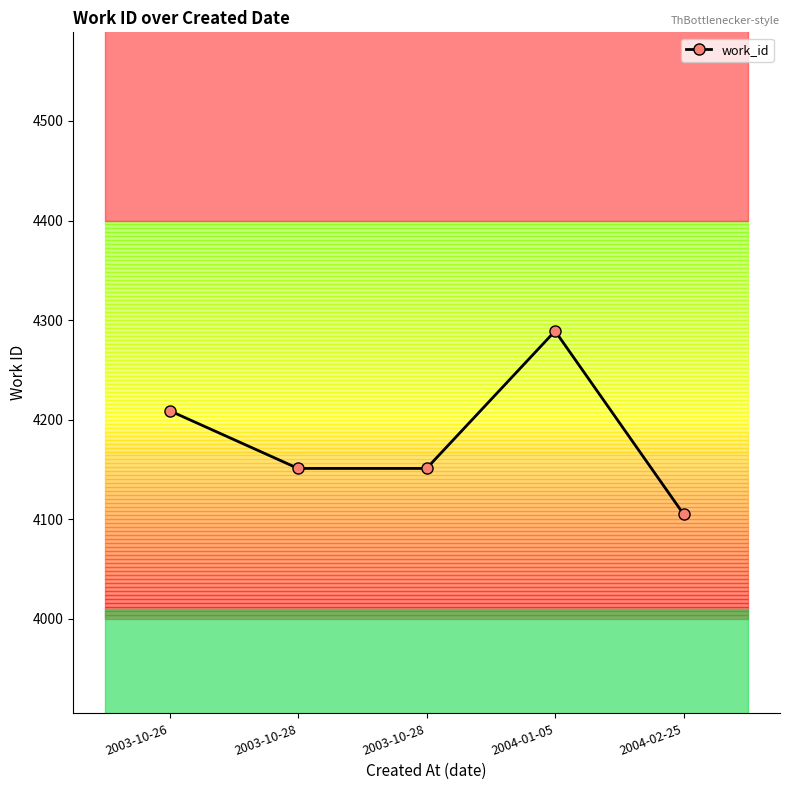

Reading right to left, transcribe all the data shown in this chart.

4105	4289	4151	4151	4209